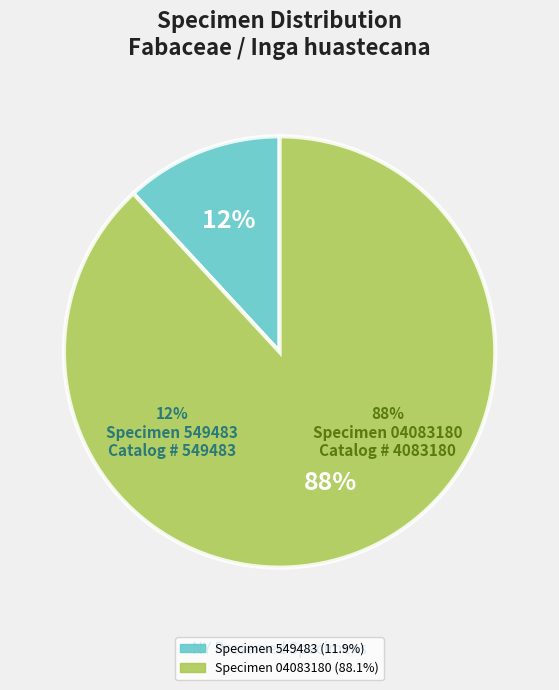

To the nearest percent, what is the average slice percentage?

50%